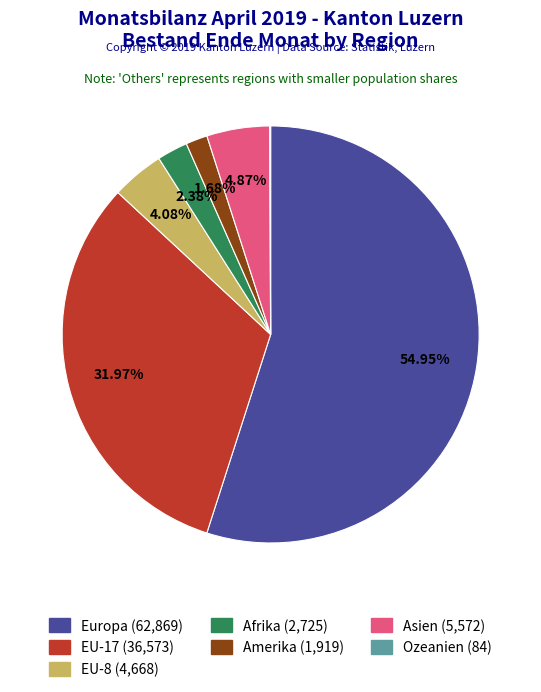

Between Afrika and EU-8, which is larger?

EU-8